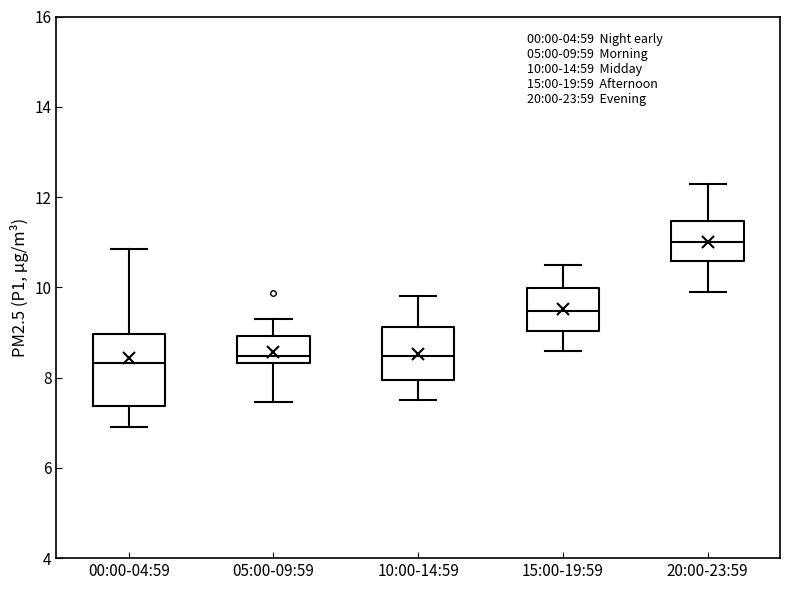

Which box's median line is the highest?

20:00-23:59